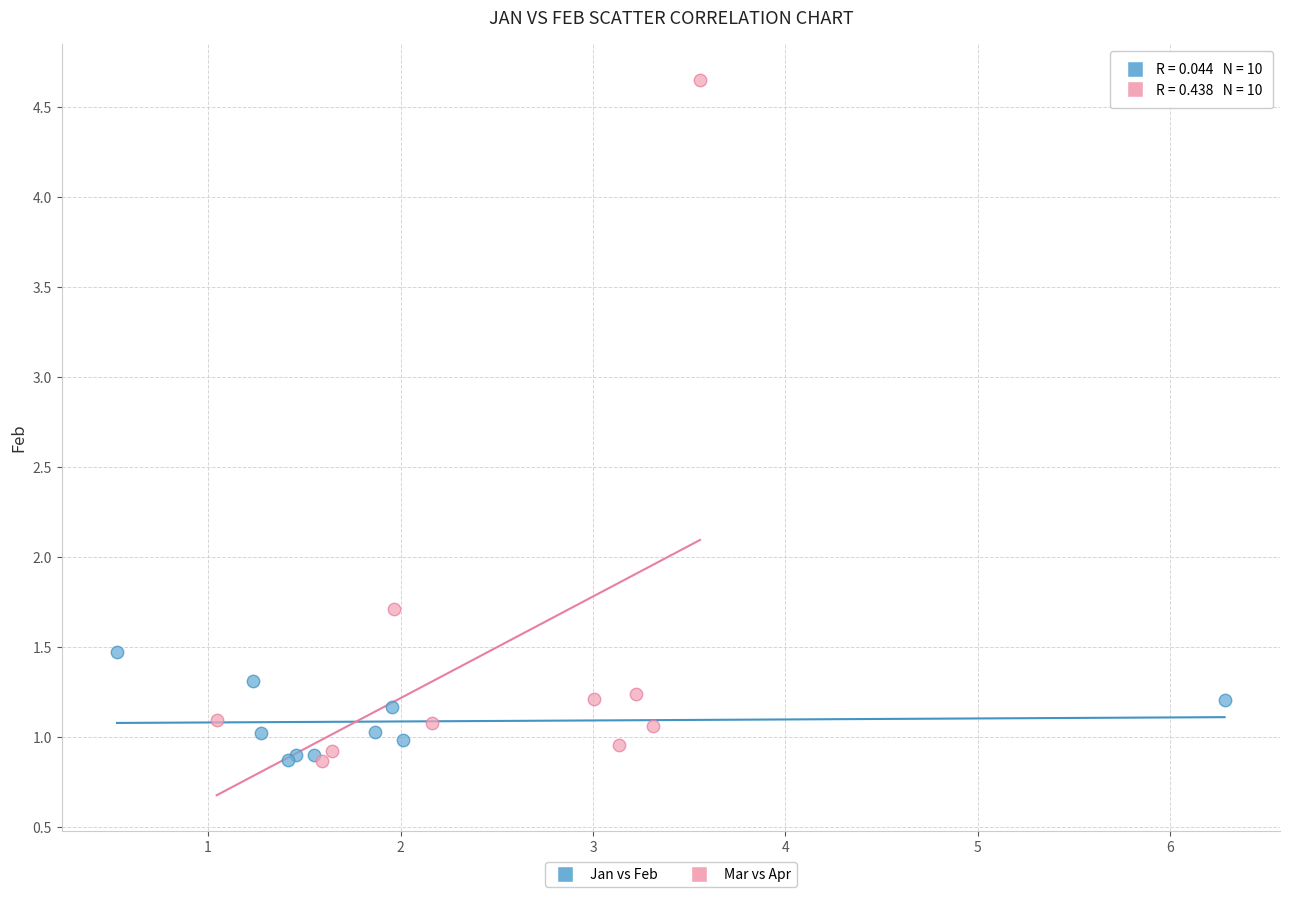

Which series has the widest spread of Y values?

Mar vs Apr